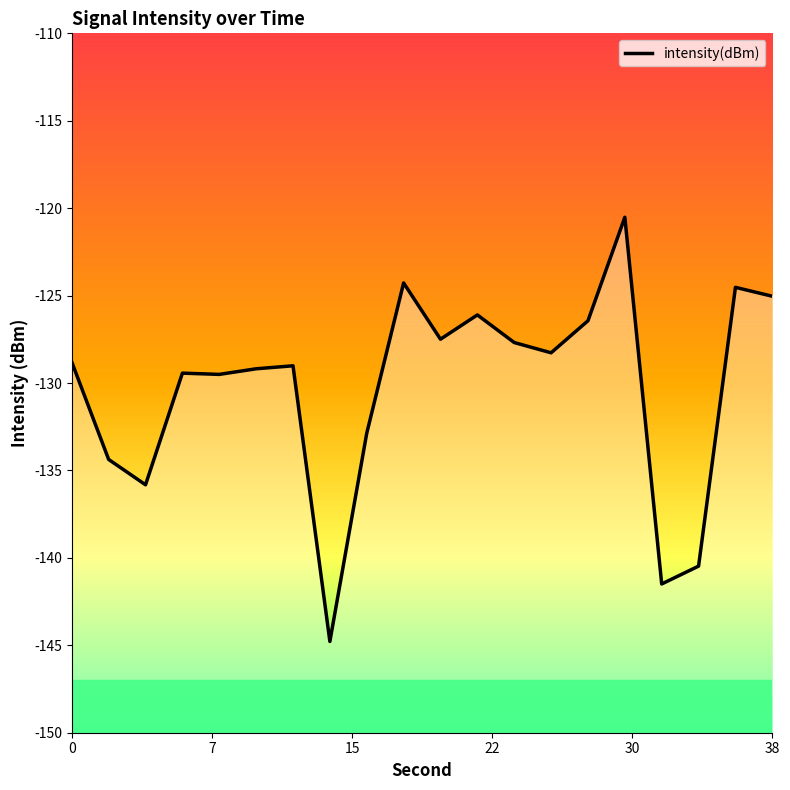

Is it true that the value at 7 is -236.9?

False